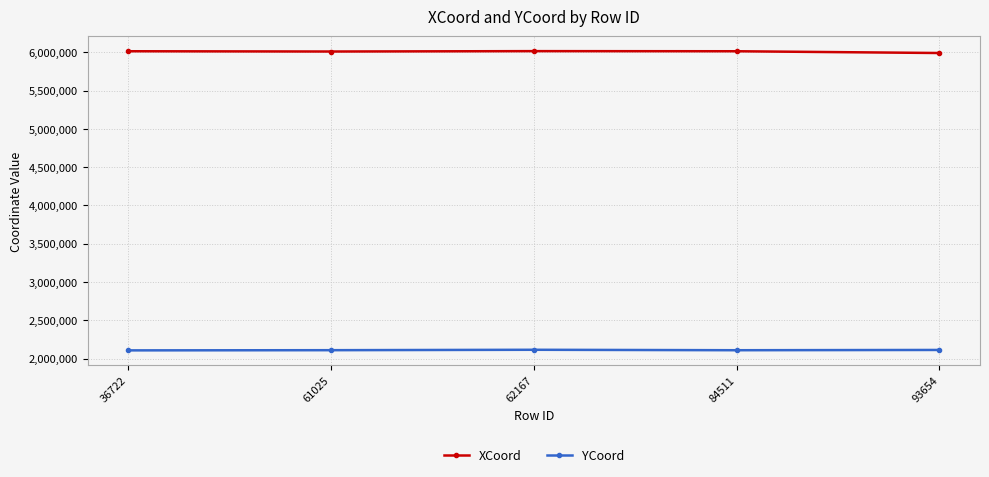

Is it true that XCoord equals 10510670.0 at 93654?

False